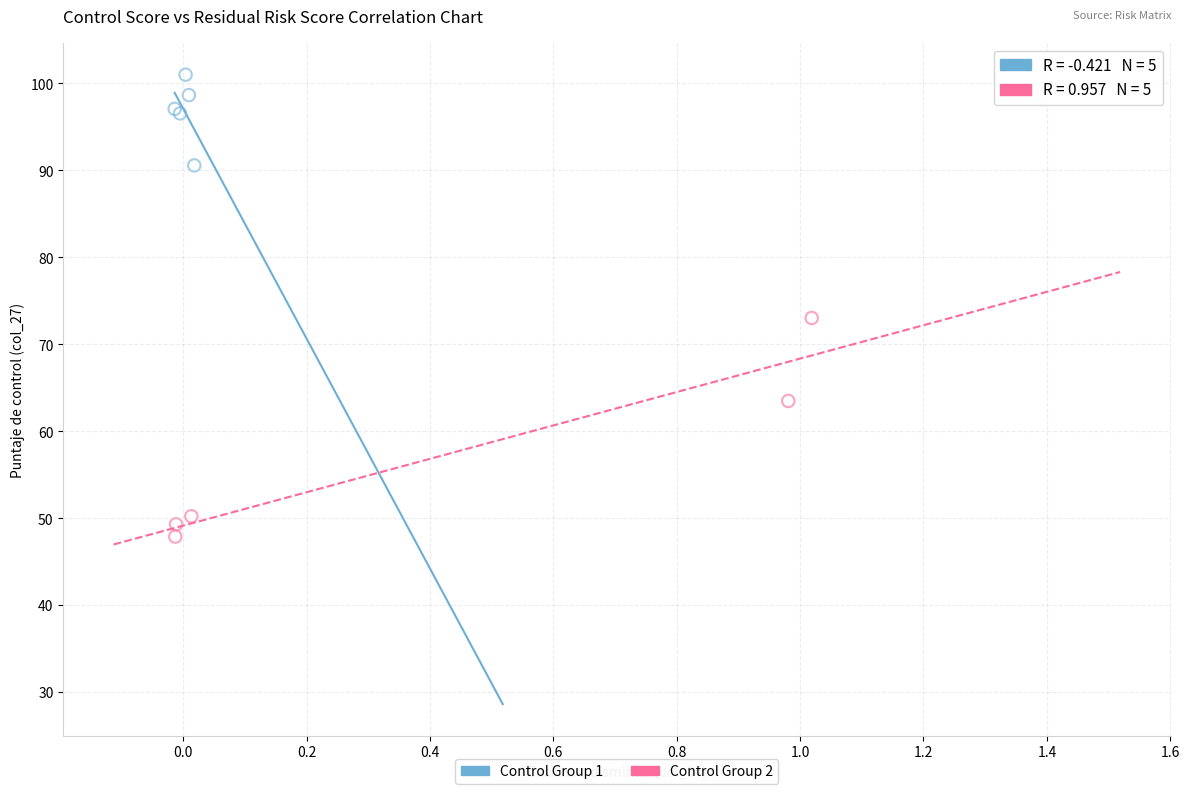

What are all the series names shown in the legend?

Control Group 1, Control Group 2